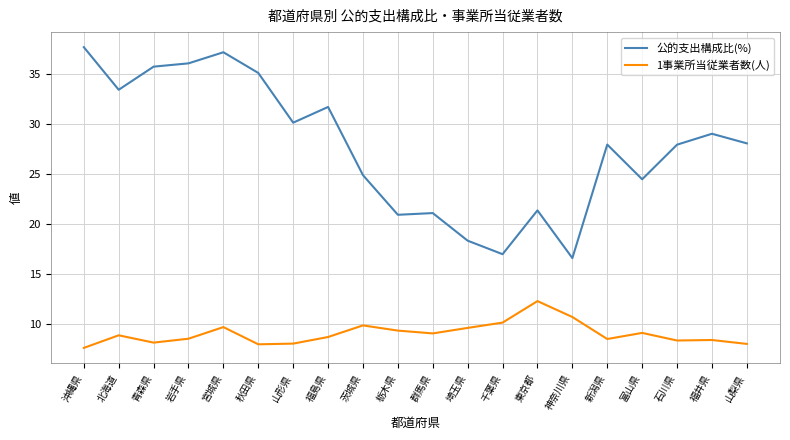

Is the value of 公的支出構成比(%) at 栃木県 greater than the value of 1事業所当従業者数(人) at 群馬県?

Yes